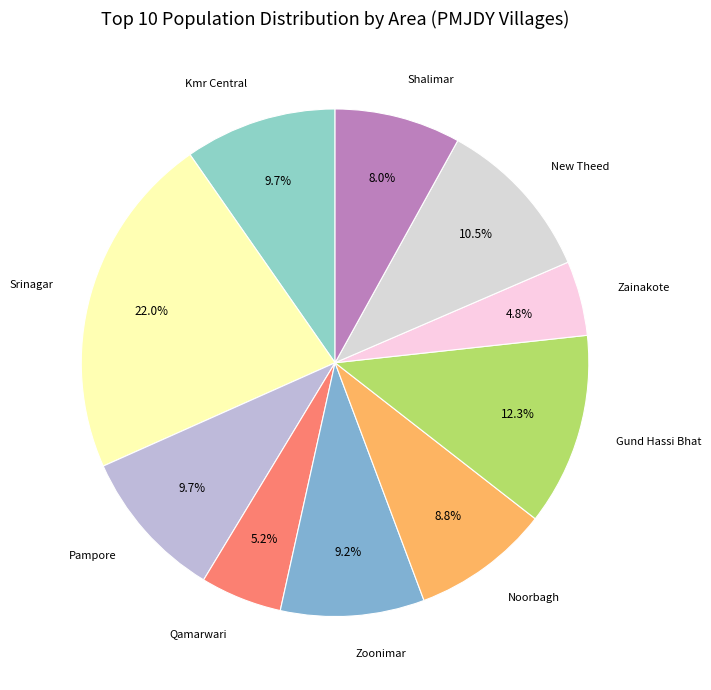

Is Pampore the majority of the pie?

No